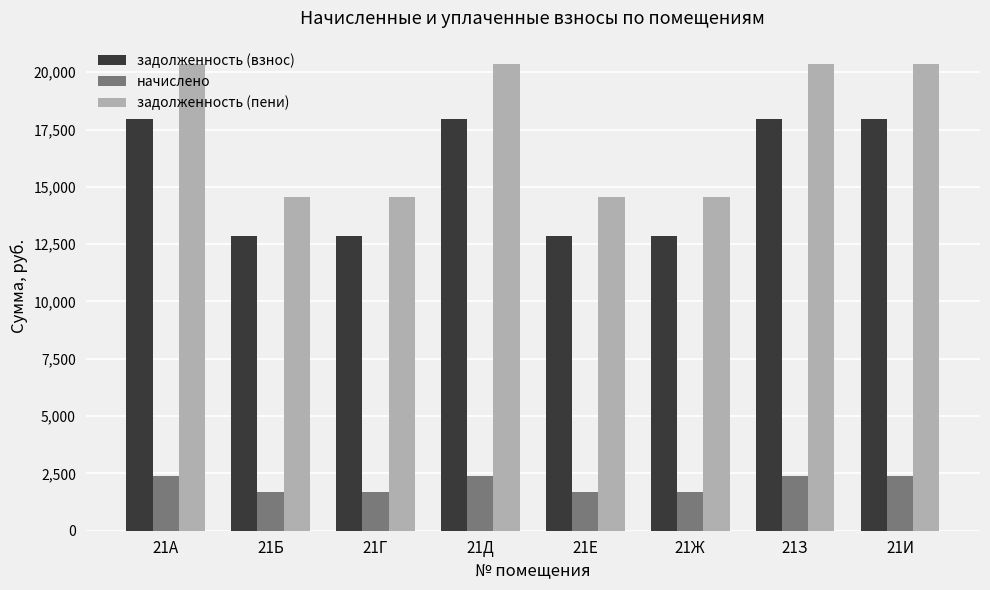

Reading left to right, extract all data points from this chart.

задолженность (взнос): 17976.0	12840.0	12840.0	17976.0	12840.0	12840.0	17976.0	17976.0
начислено: 2381.4	1701.0	1701.0	2381.4	1701.0	1701.0	2381.4	2381.4
задолженность (пени): 20357.4	14541.0	14541.0	20357.4	14541.0	14541.0	20357.4	20357.4